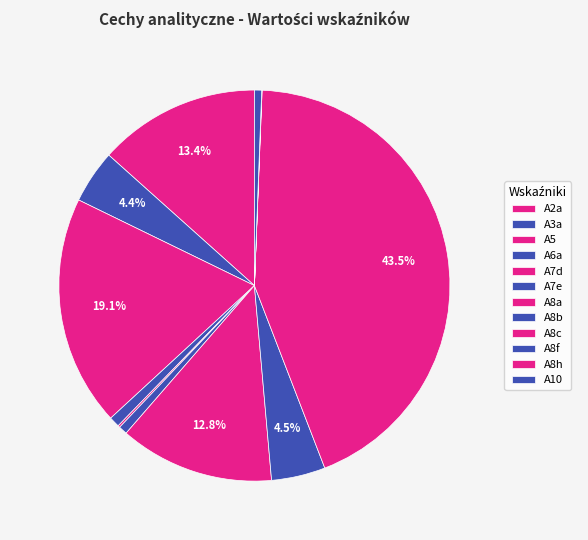

Which slice is the smallest?

A8h